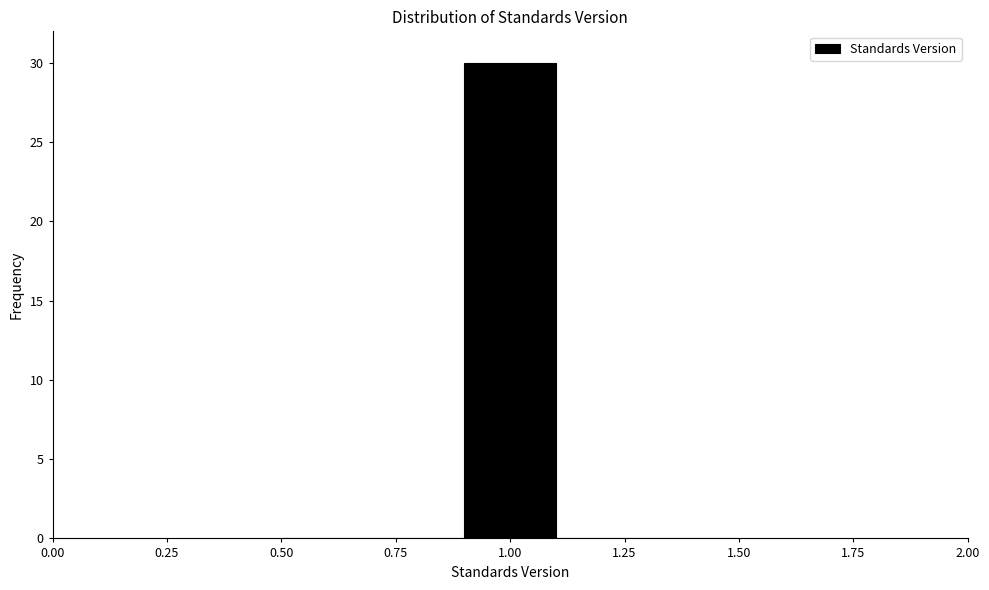

How tall is the bar that spans 0.9 to 1.1 on the x-axis? The values are not printed on the chart, so give them approximately, as read against the axis.

30